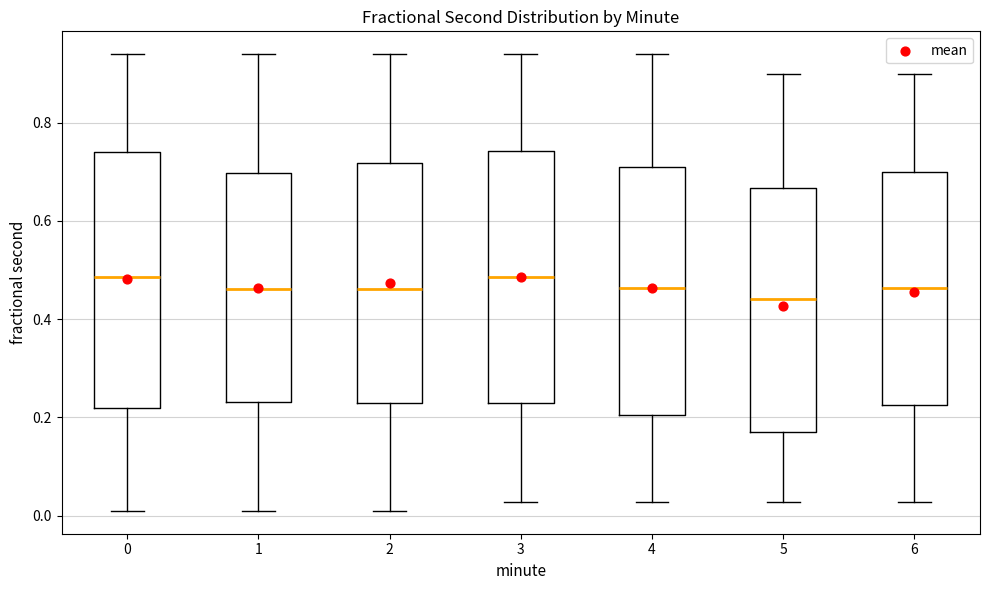

Reading left to right, transcribe this box plot: for each box, give where its median line is, the range the box spans, and where its two whiskers end, as read against the y-axis. The values are not printed on the chart, so give them approximately, as read against the axis.

0: median 0.48, box 0.22 to 0.74, whiskers 0.00 to 0.94
1: median 0.46, box 0.24 to 0.70, whiskers 0.00 to 0.94
2: median 0.46, box 0.22 to 0.72, whiskers 0.00 to 0.94
3: median 0.48, box 0.22 to 0.74, whiskers 0.02 to 0.94
4: median 0.46, box 0.20 to 0.72, whiskers 0.02 to 0.94
5: median 0.44, box 0.16 to 0.66, whiskers 0.02 to 0.90
6: median 0.46, box 0.22 to 0.70, whiskers 0.02 to 0.90